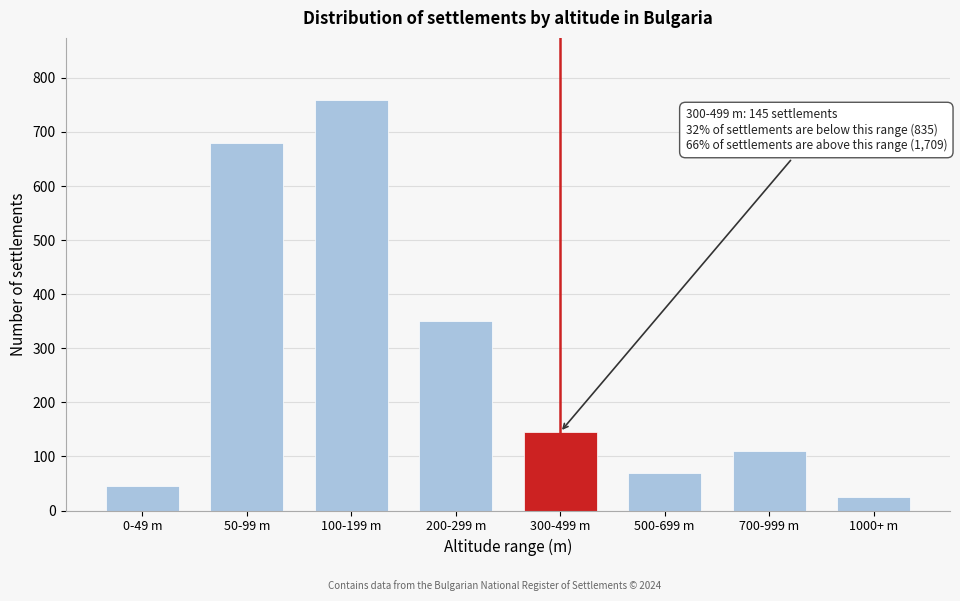

Reading left to right, list all the values displayed in this chart.

0-49 m=45	50-99 m=680	100-199 m=760	200-299 m=350	300-499 m=145	500-699 m=70	700-999 m=110	1000+ m=25